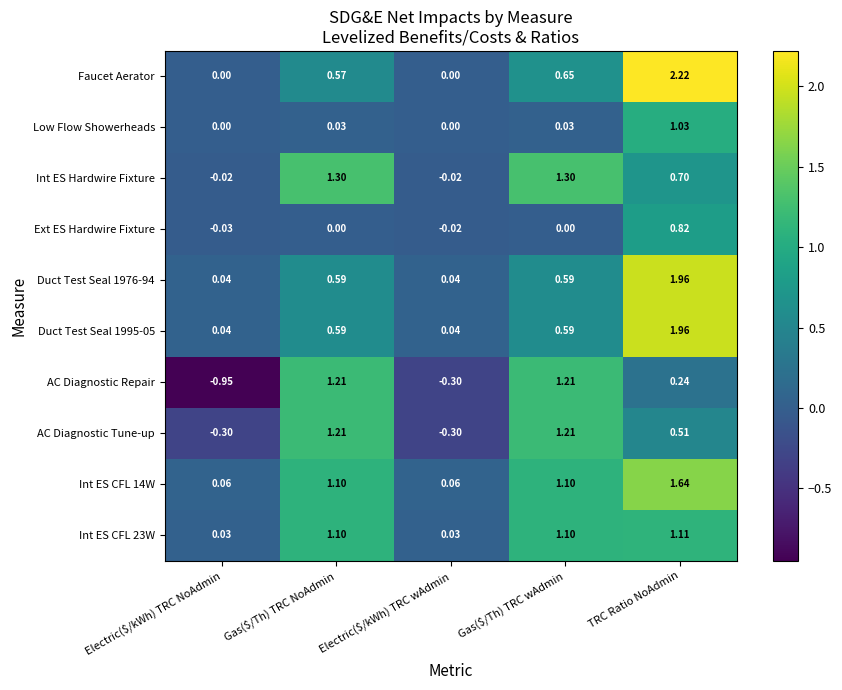

At how many categories does at least one series exceed 0?

5